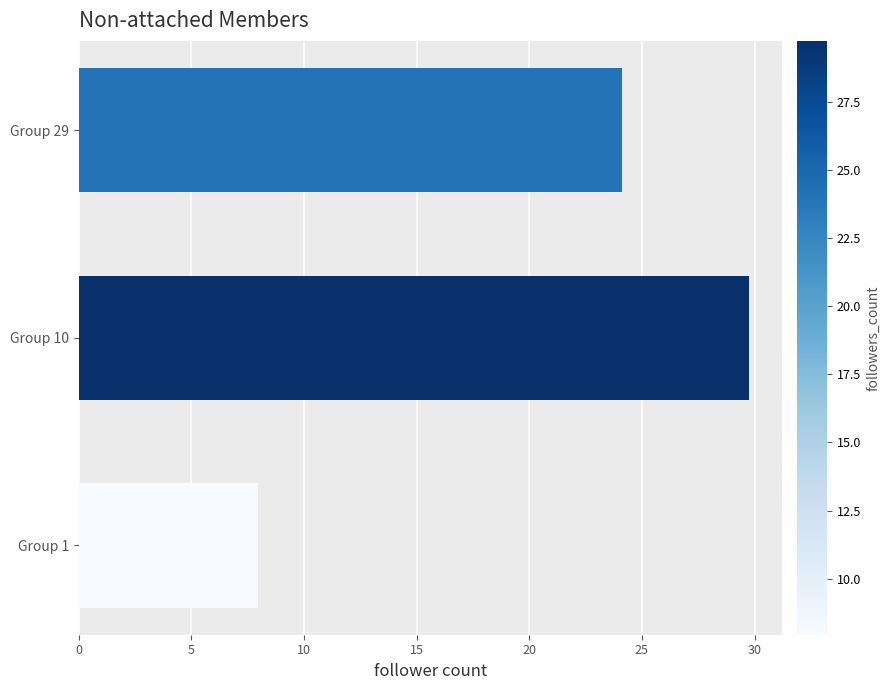

Where is the data nearest to the value 18?

Group 29